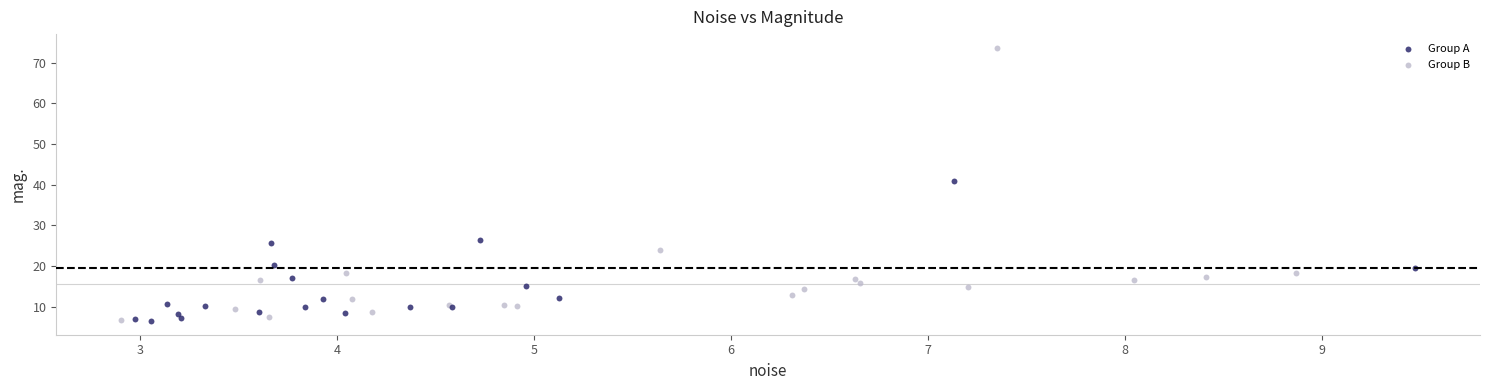

Which series reaches the maximum Y coordinate?

Group B